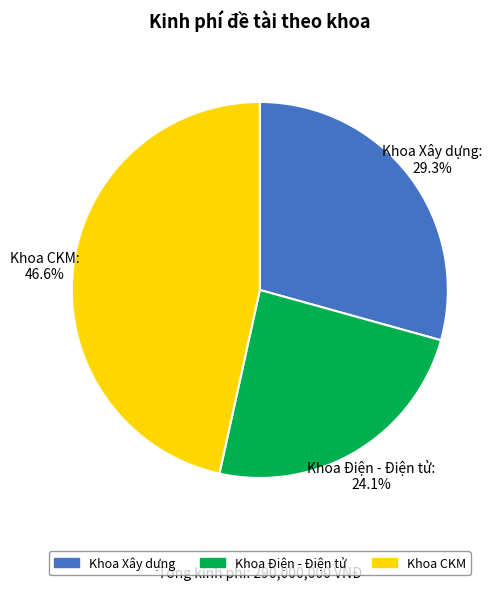

Approximately how many times larger is the value at Khoa Xây dựng compared to Khoa Điện - Điện tử?

1.2